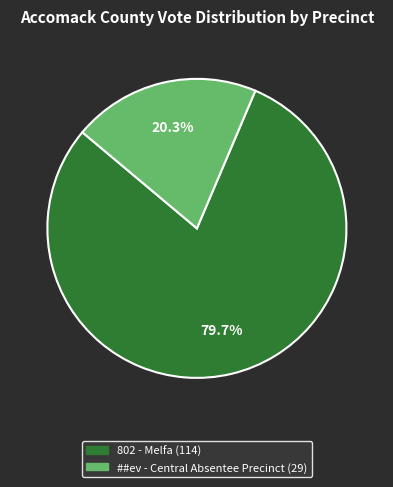

Does any single category account for the majority?

Yes